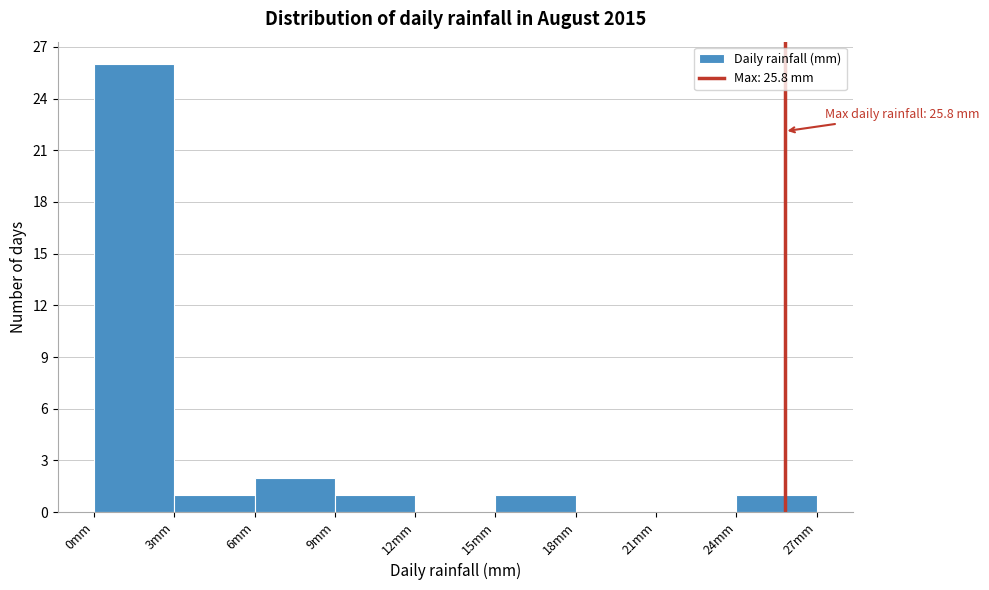

Over which range of the x-axis is the bar tallest?

0 to 3